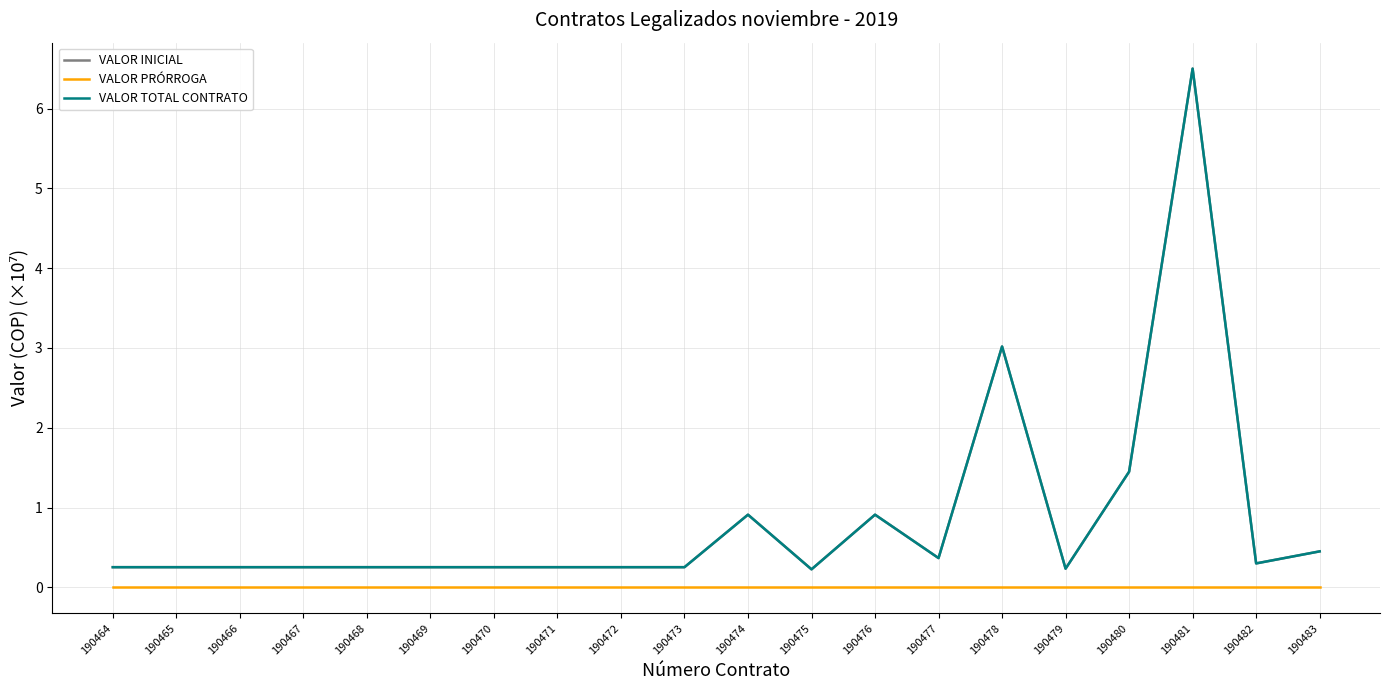

Is this an area chart (filled region under the line)?

No